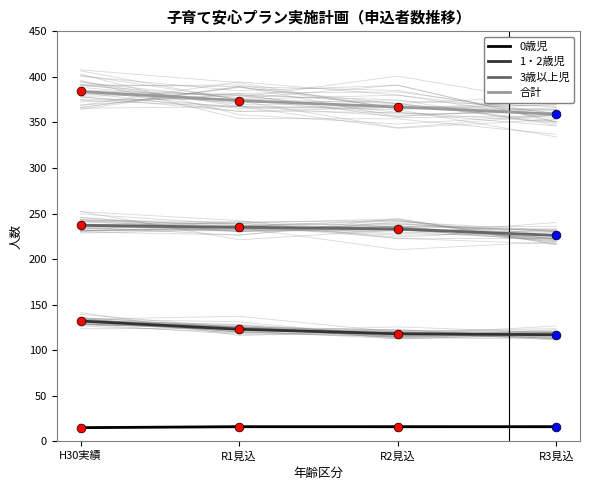

What are all the series names shown in the legend?

0歳児, 1・2歳児, 3歳以上児, 合計